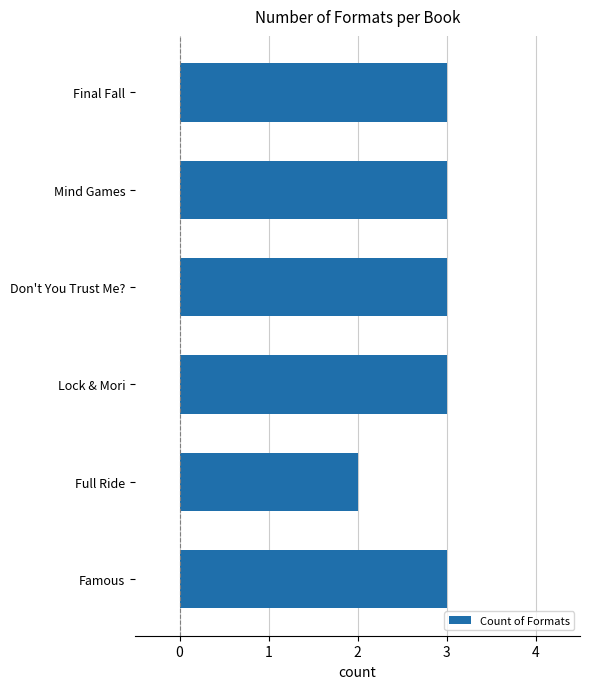

What is the ratio of the value at Mind Games to the value at Lock & Mori?

1.0